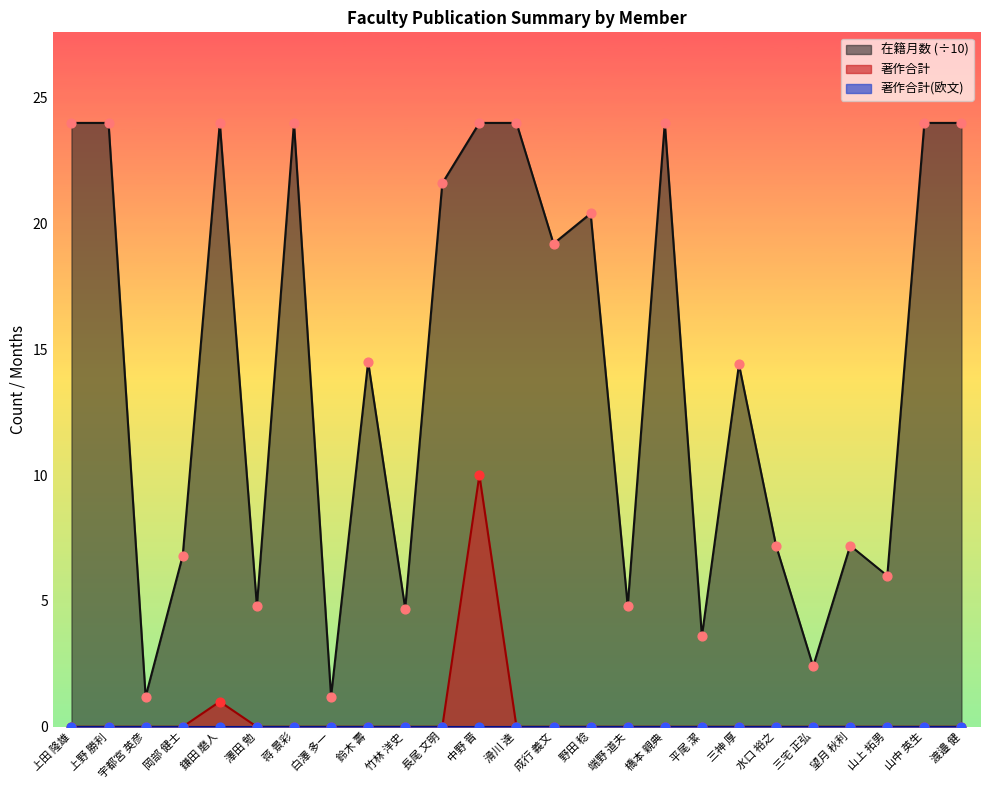

Which series contains the highest Y value?

在籍月数